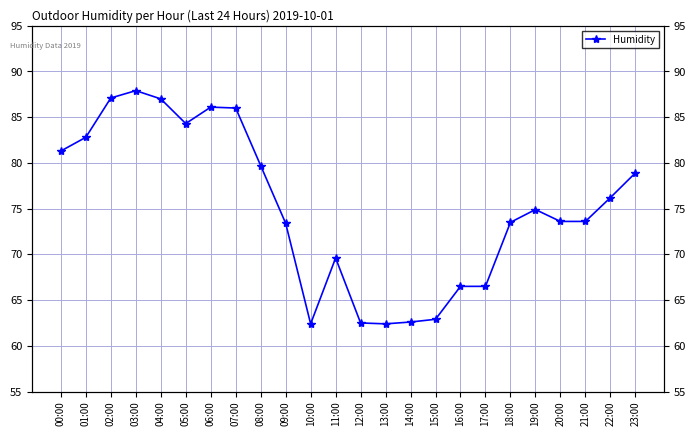

What is the approximate value at 18:00?

73.5